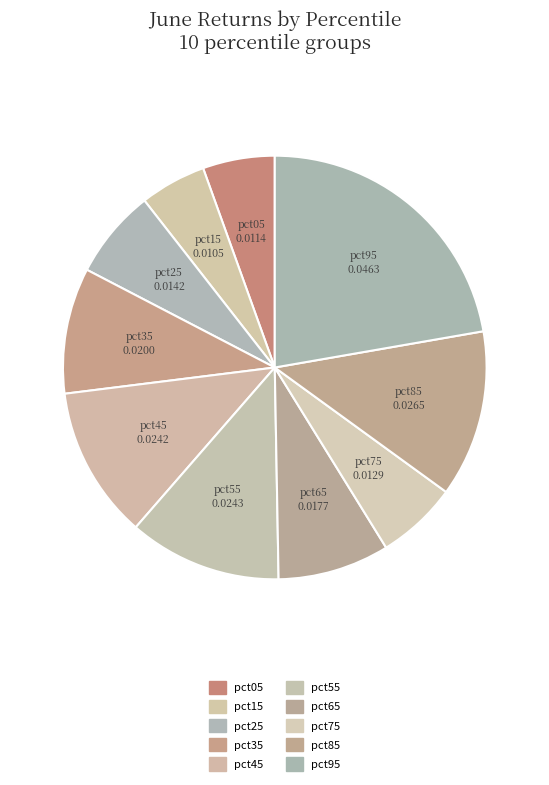

Count the number of slices in the pie.

10